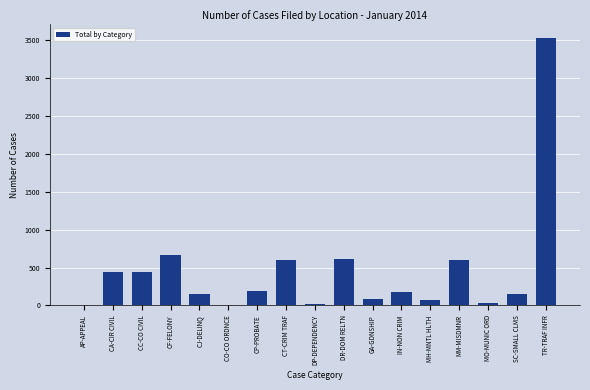

What is the greatest value displayed?

3535